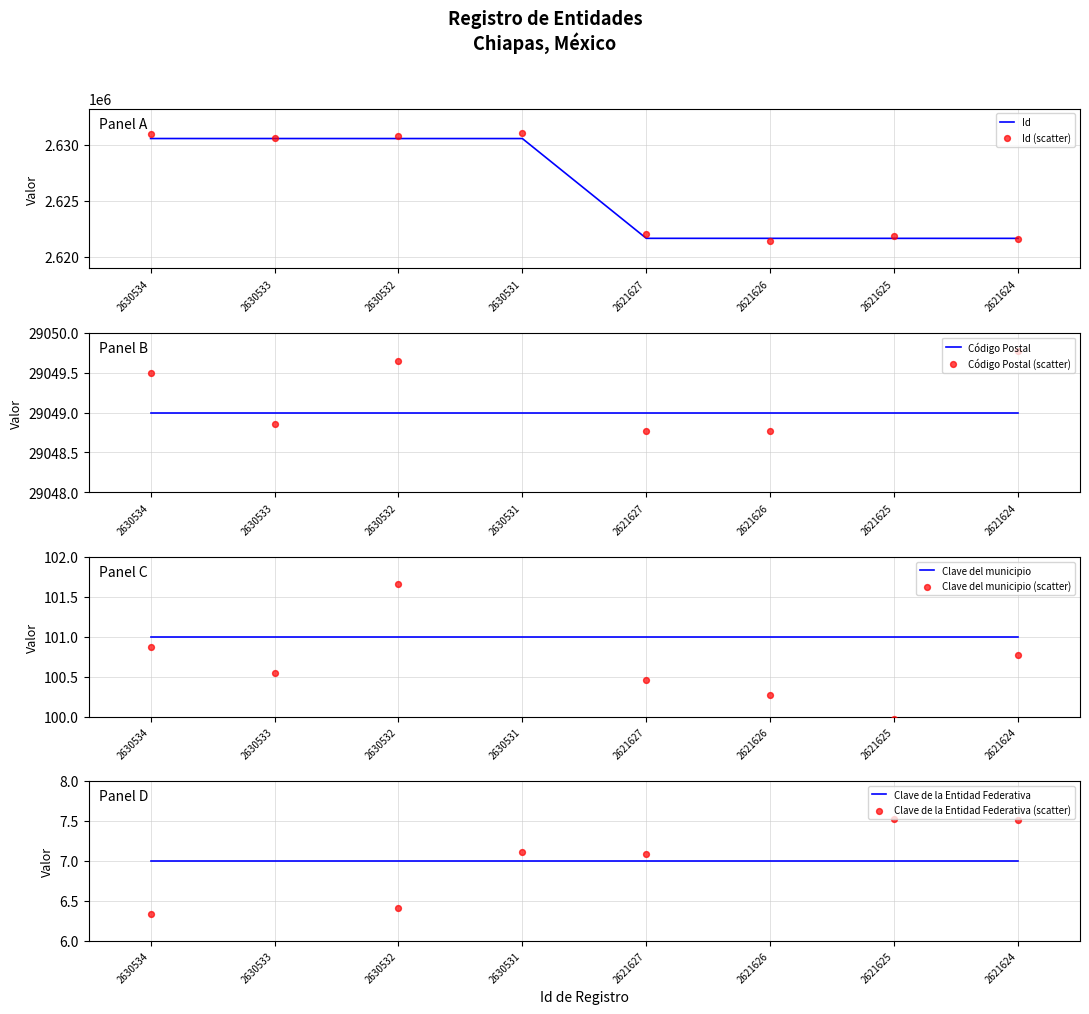

At which category is the sum across all series the highest?

2630534